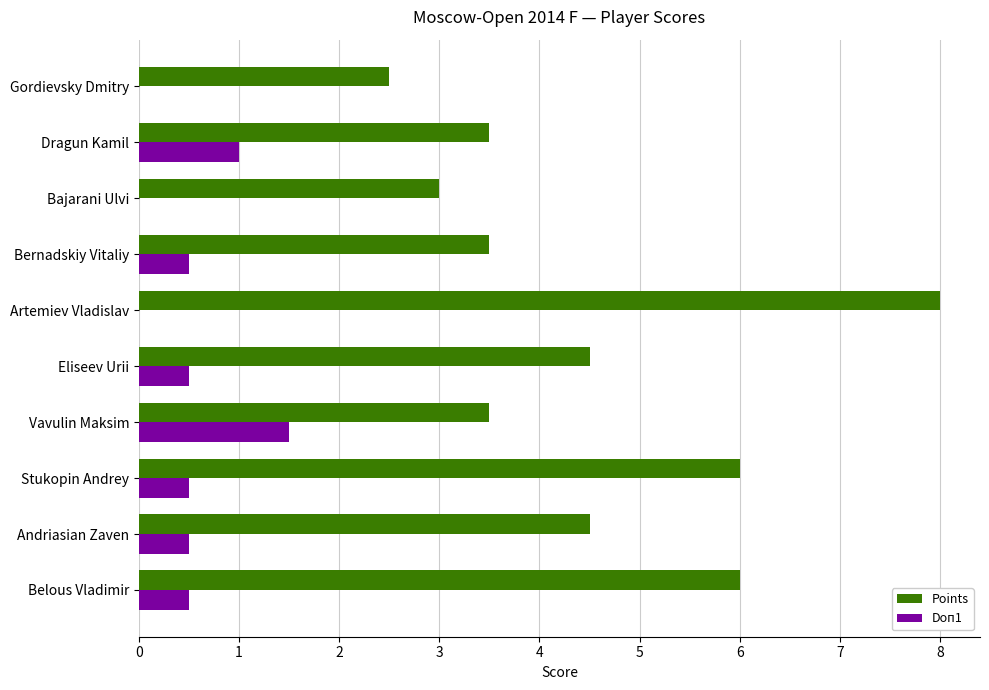

Is it true that Doп1 equals 0.0 at Bajarani Ulvi?

True